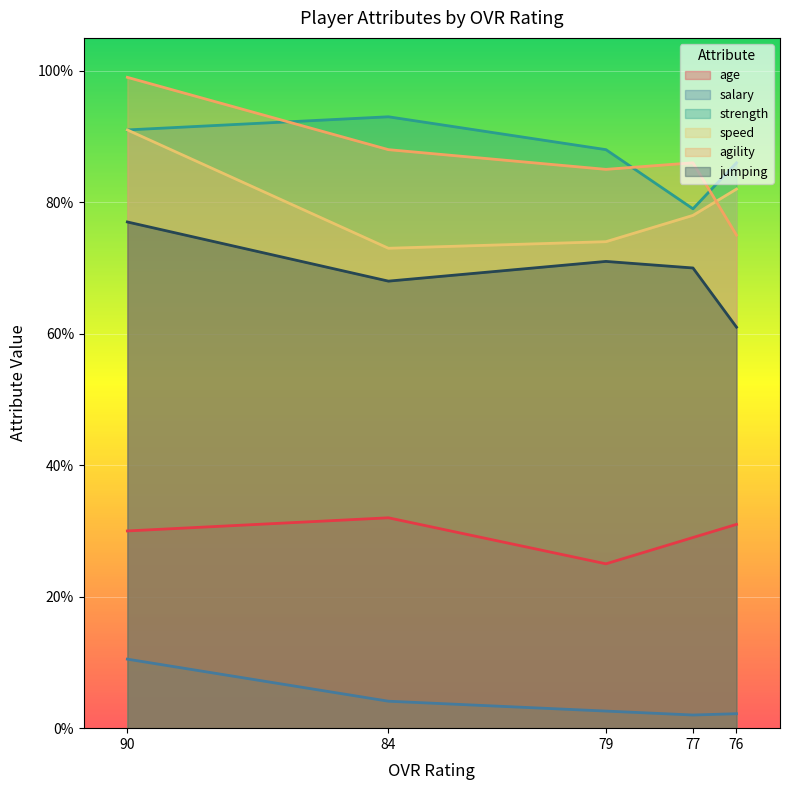

Where is jumping nearest to the value 69?

84